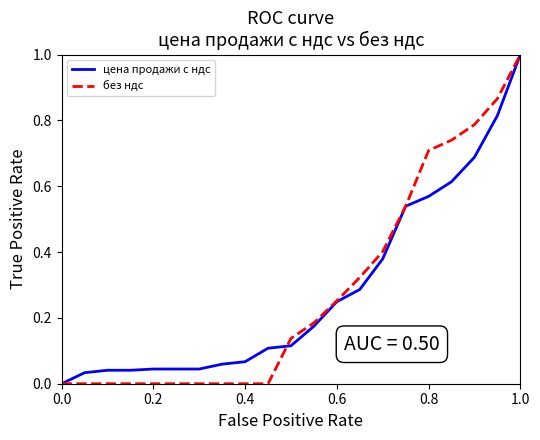

What is the maximum value shown in the chart?

1.0